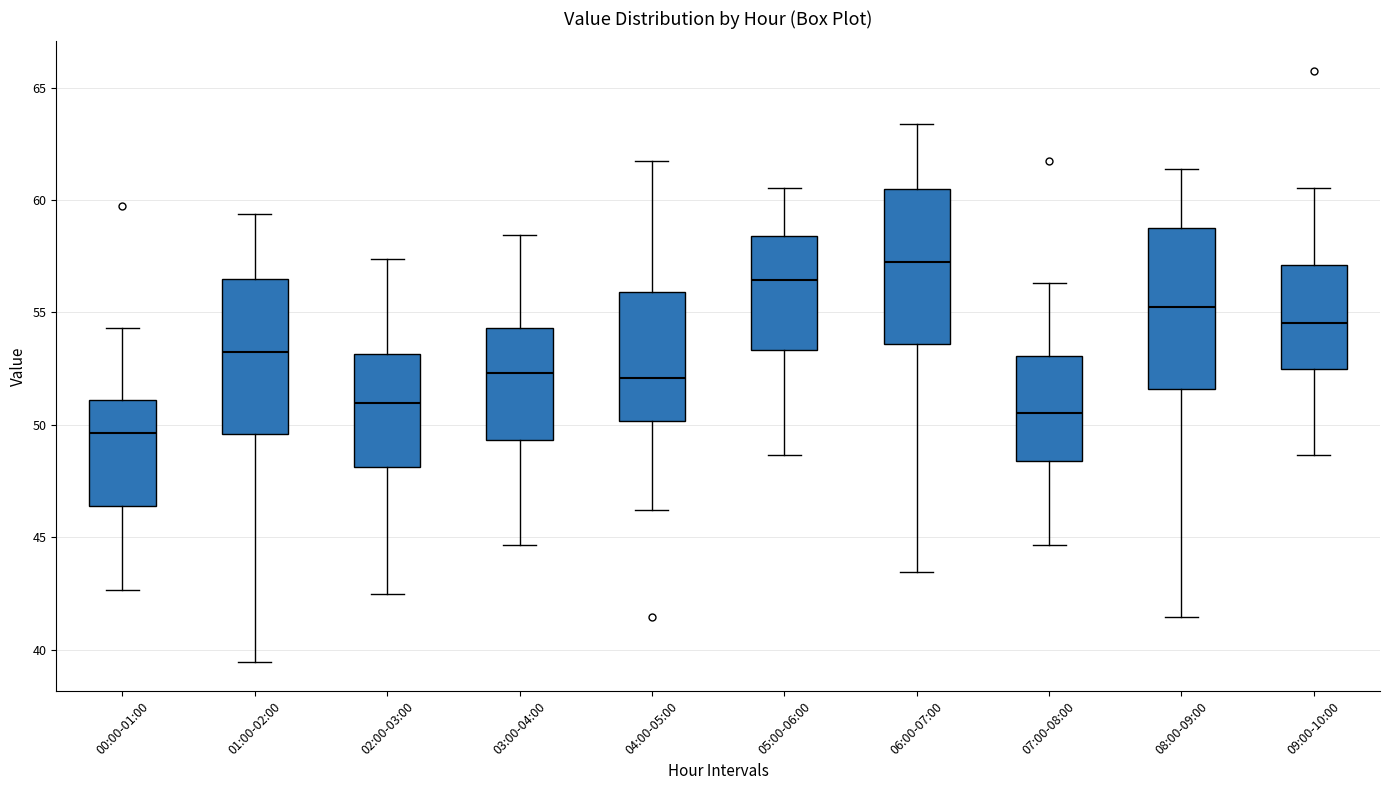

Reading left to right, transcribe this box plot: for each box, give where its median line is, the range the box spans, and where its two whiskers end, as read against the y-axis. The values are not printed on the chart, so give them approximately, as read against the axis.

00:00-01:00: median 49.5, box 46.5 to 51.0, whiskers 42.5 to 54.5
01:00-02:00: median 53.0, box 49.5 to 56.5, whiskers 39.5 to 59.5
02:00-03:00: median 51.0, box 48.0 to 53.0, whiskers 42.5 to 57.5
03:00-04:00: median 52.5, box 49.5 to 54.5, whiskers 44.5 to 58.5
04:00-05:00: median 52.0, box 50.0 to 56.0, whiskers 46.0 to 62.0
05:00-06:00: median 56.5, box 53.5 to 58.5, whiskers 48.5 to 60.5
06:00-07:00: median 57.0, box 53.5 to 60.5, whiskers 43.5 to 63.5
07:00-08:00: median 50.5, box 48.5 to 53.0, whiskers 44.5 to 56.5
08:00-09:00: median 55.0, box 51.5 to 59.0, whiskers 41.5 to 61.5
09:00-10:00: median 54.5, box 52.5 to 57.0, whiskers 48.5 to 60.5